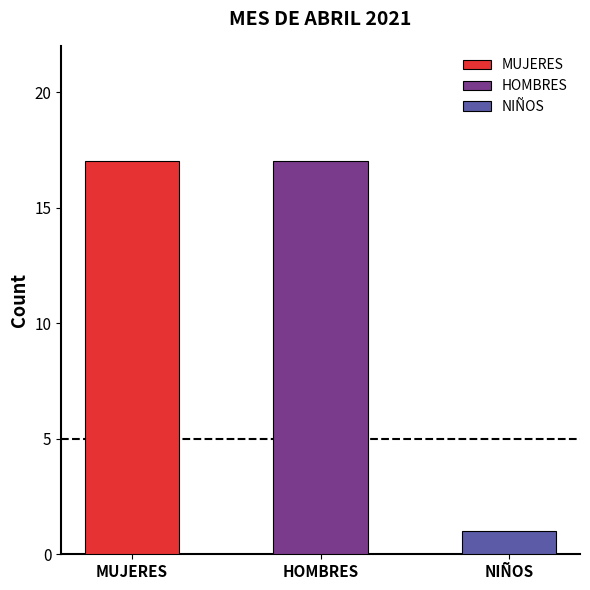

Read the value at MUJERES.

17